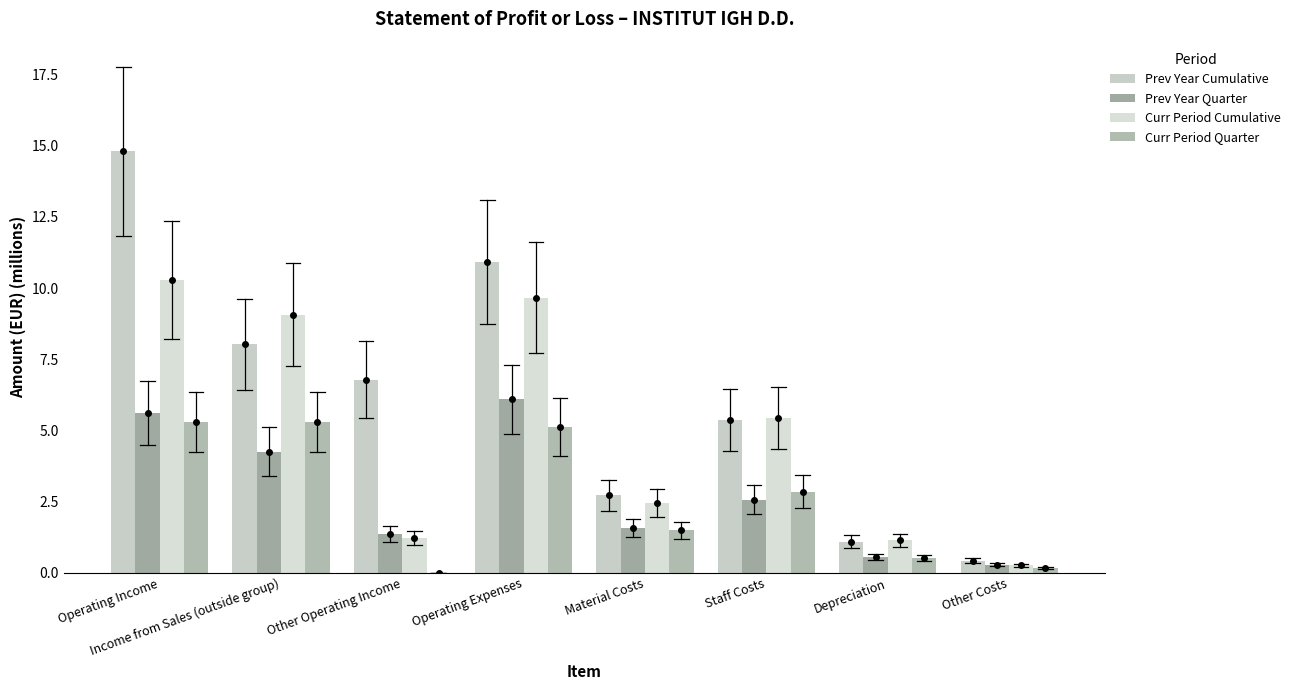

Which series changed the most between Operating Income and Staff Costs?

Prev Year Cumulative